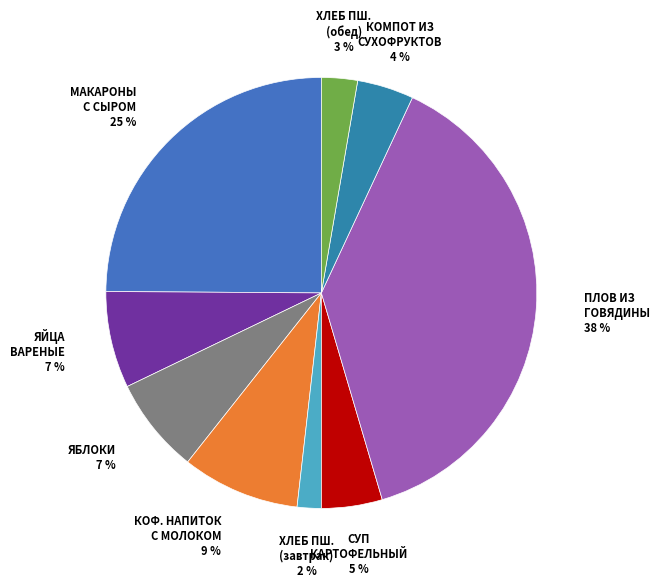

What is the smallest slice in the pie chart?

ХЛЕБ ПШЕНИЧНЫЙ (завтрак)